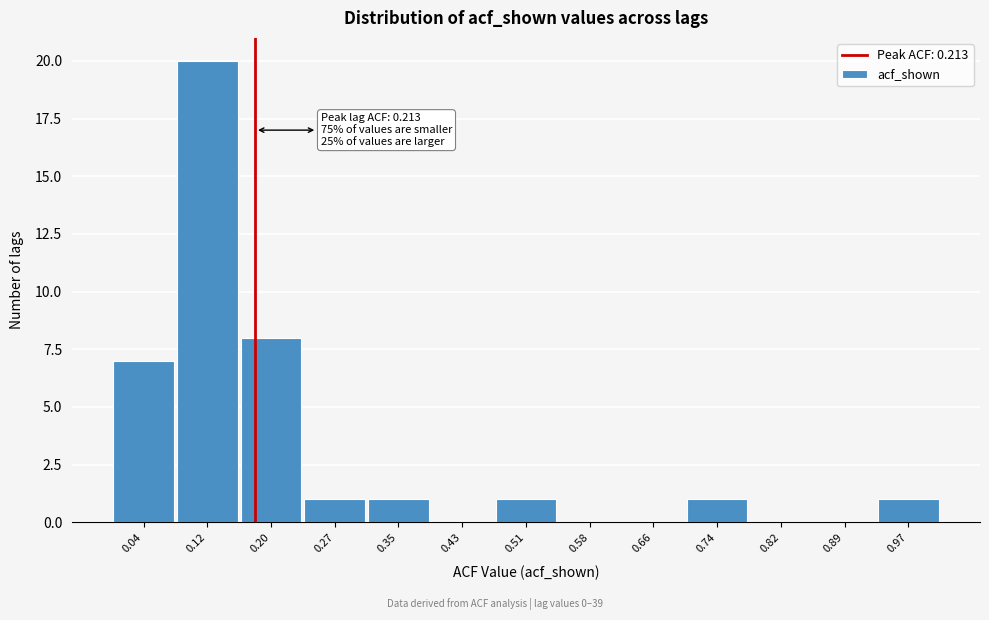

Reading left to right, what are all the values shown in this chart?

0.04=7	0.12=20	0.20=8	0.27=1	0.35=1	0.43=0	0.51=1	0.58=0	0.66=0	0.74=1	0.82=0	0.89=0	0.97=1